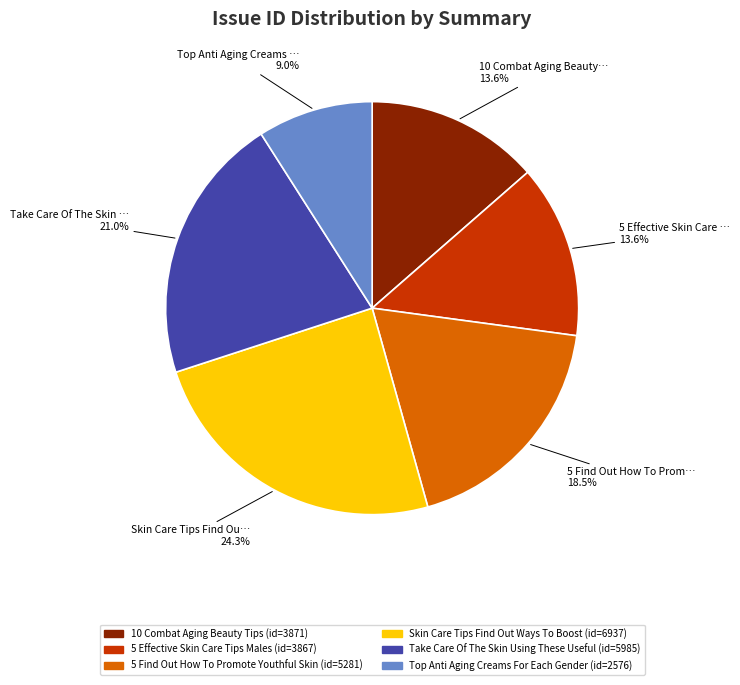

Which slice is the smallest?

Top Anti Aging Creams For Each Gender